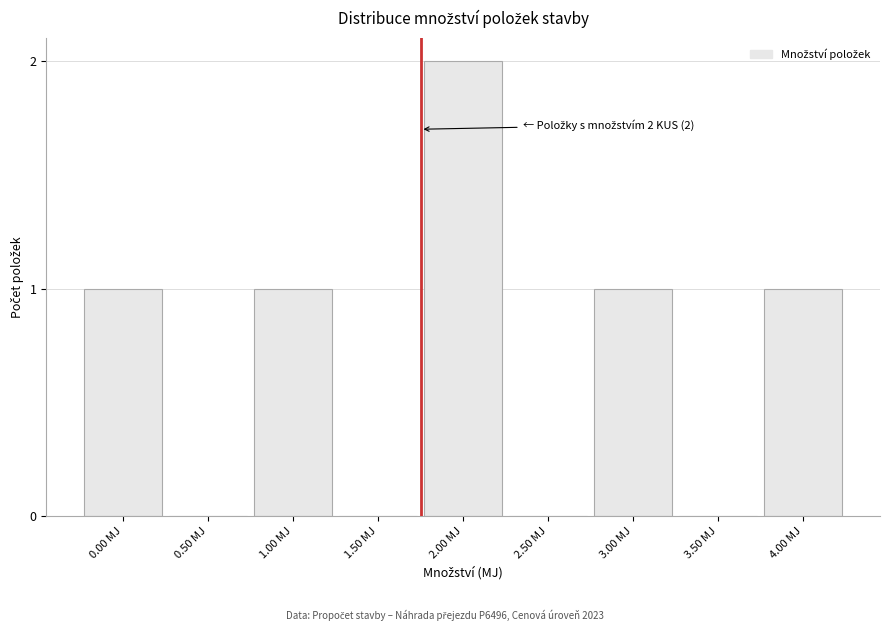

Reading left to right, transcribe all the data shown in this chart.

0.00 MJ=1	0.50 MJ=0	1.00 MJ=1	1.50 MJ=0	2.00 MJ=2	2.50 MJ=0	3.00 MJ=1	3.50 MJ=0	4.00 MJ=1